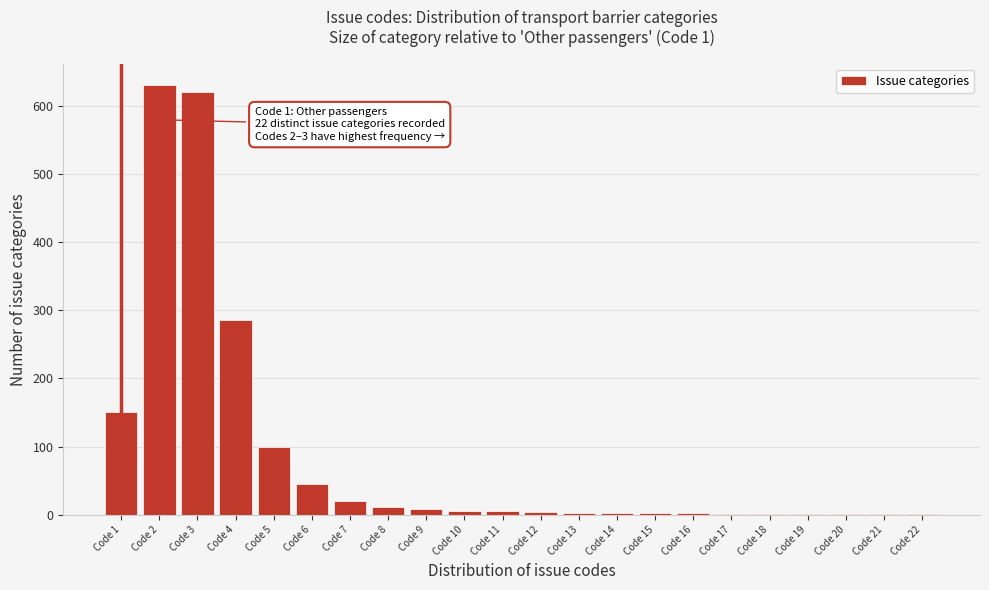

Where is the data nearest to the value 315?

Code 4